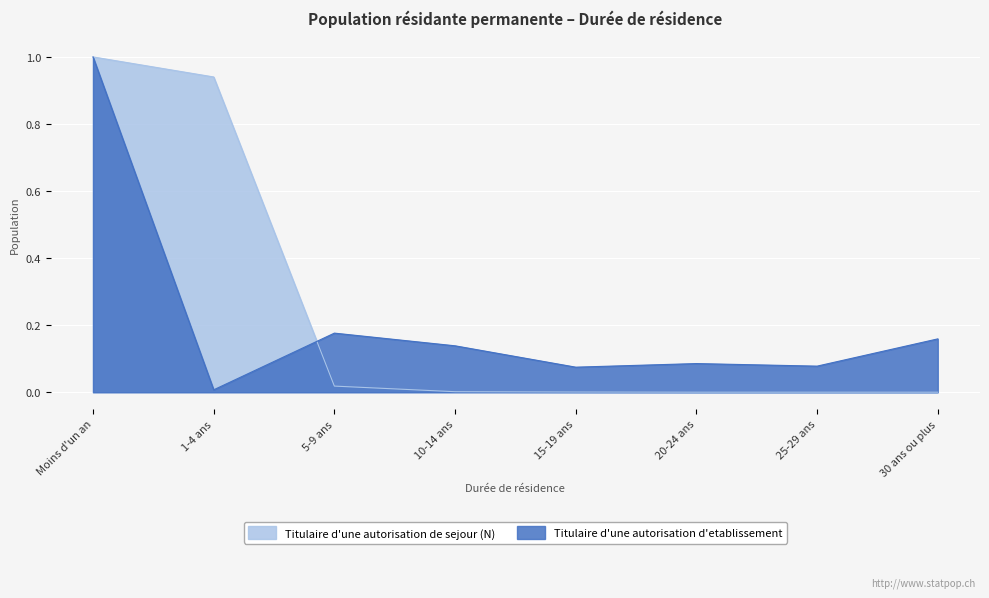

True or false: Titulaire d'une autorisation de sejour (N) has more than 1 interior local peaks.

False